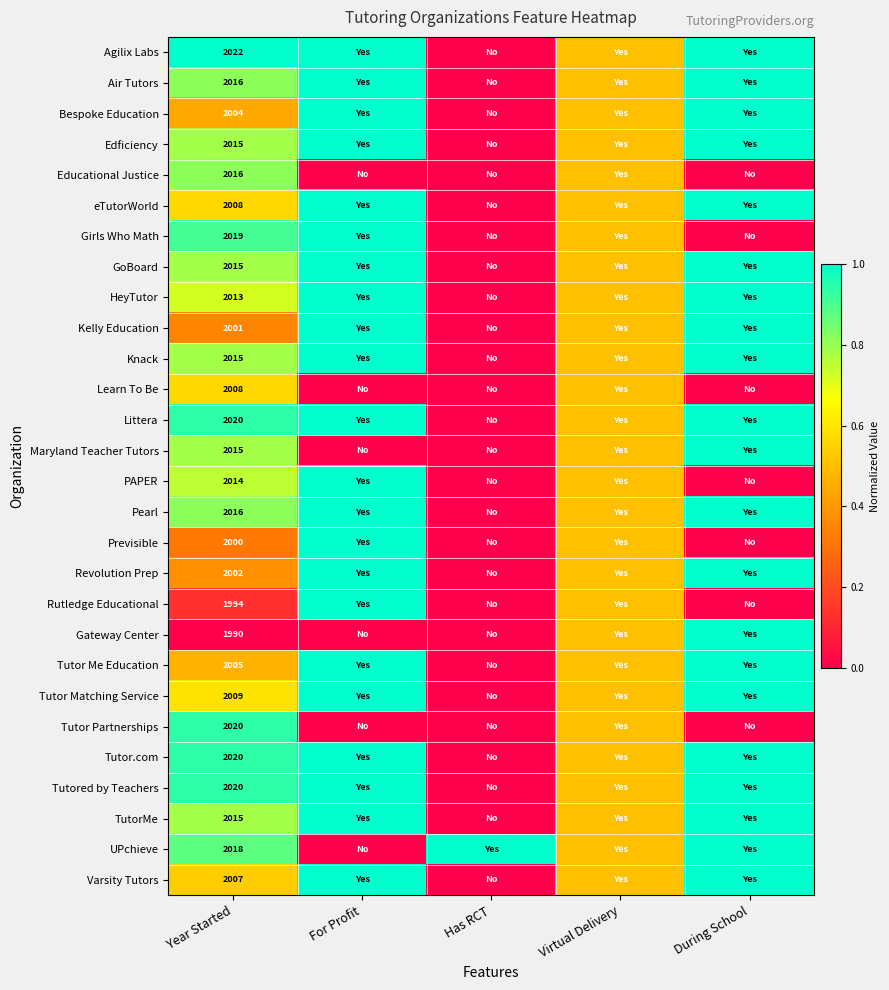

What is the difference between the highest and lowest values at Year Started?

32.0